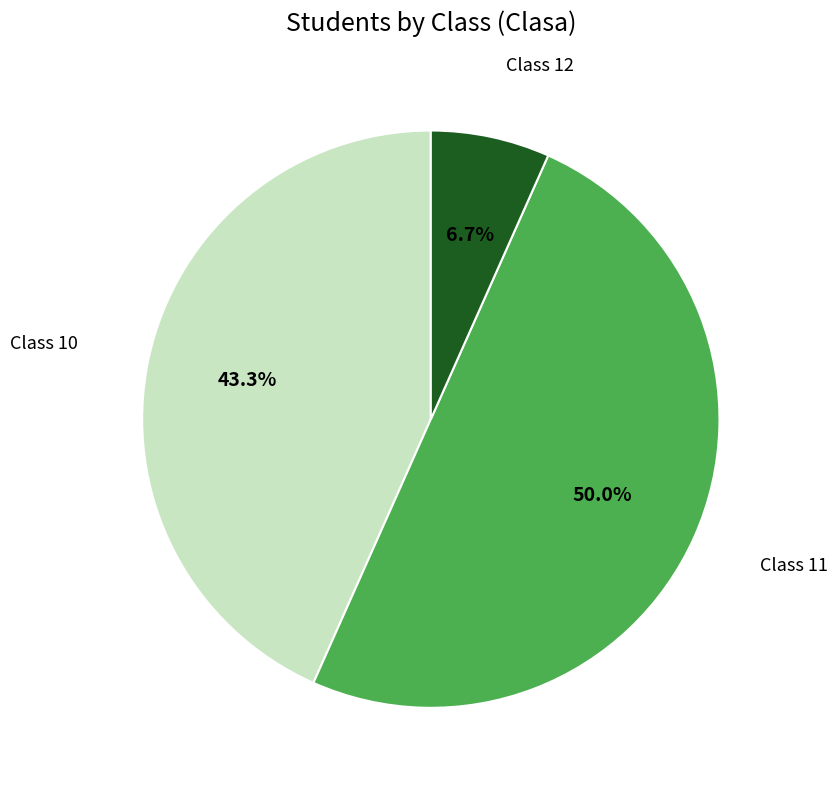

Rank the categories by value from highest to lowest.

Class 11, Class 10, Class 12